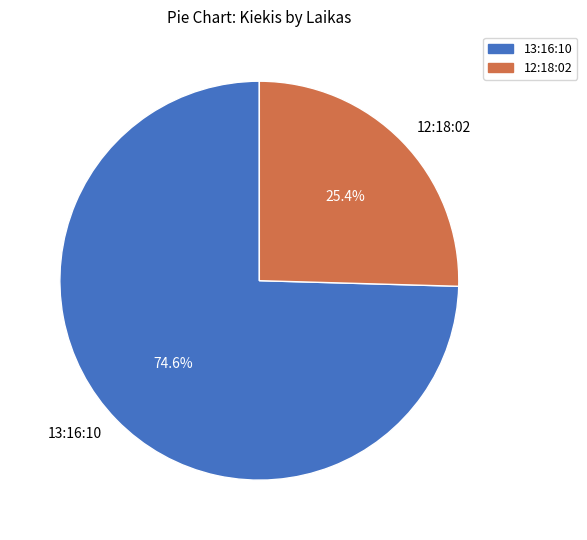

What percentage is NOT represented by 12:18:02?

74.6%